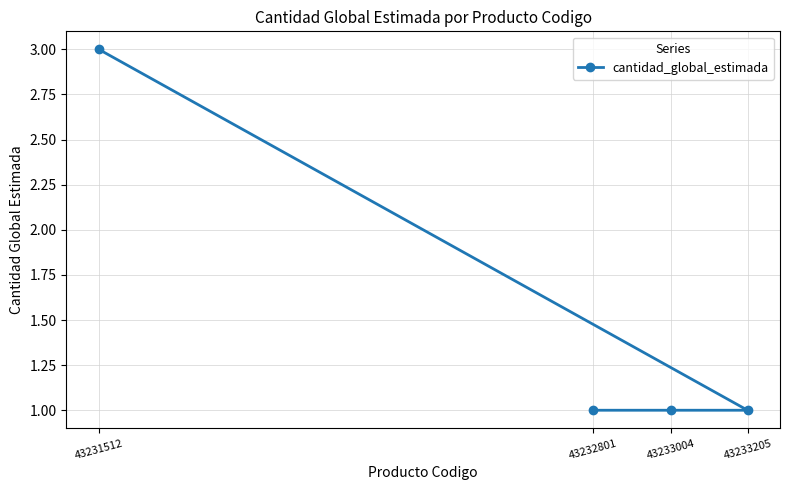

True or false: the data shows 4 at 43231512.

False